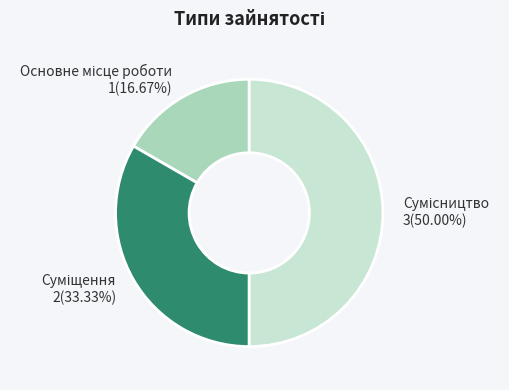

How many segments does this pie chart have?

3